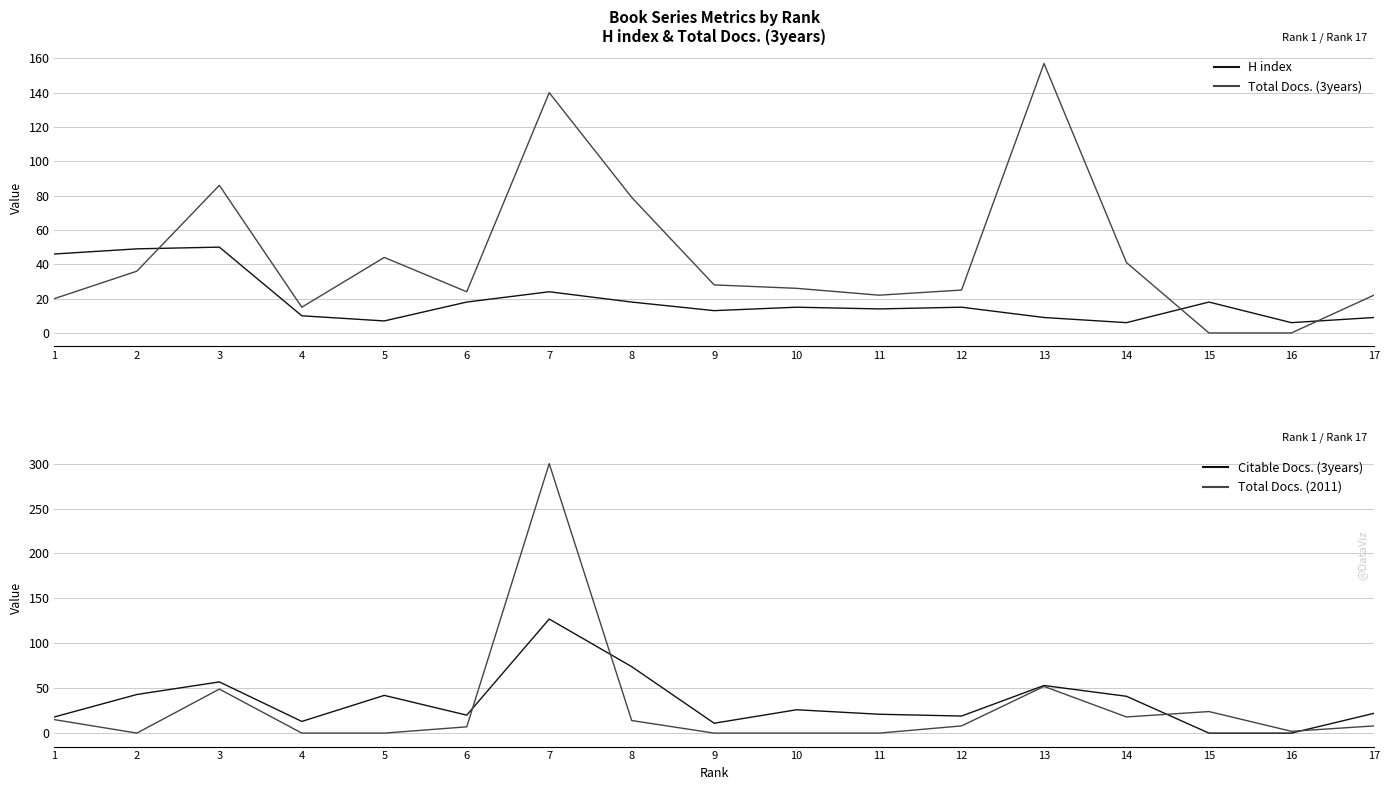

How many data points in Total Docs. (2011) are above 8?

7